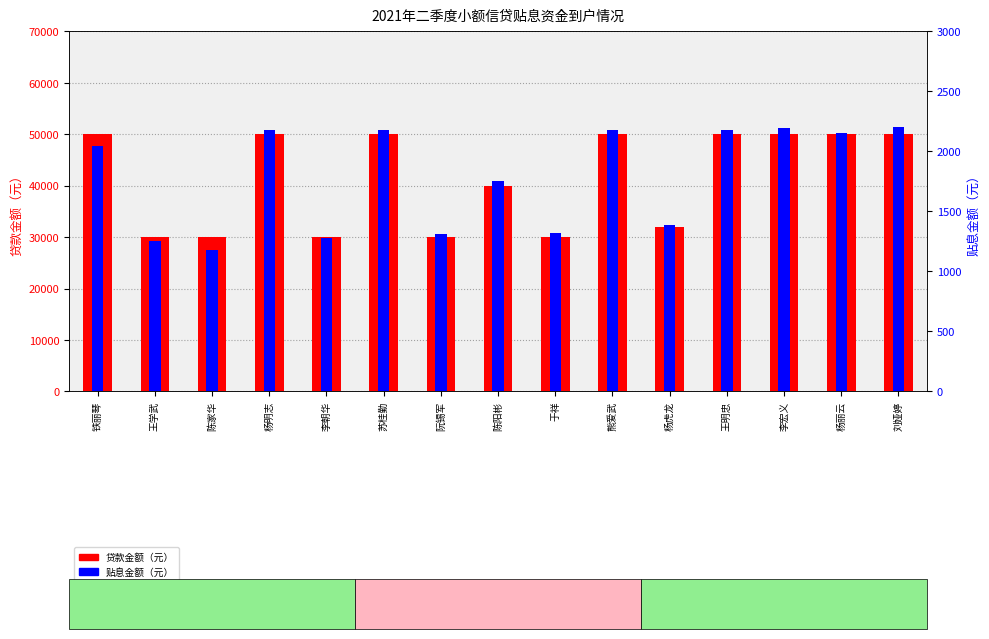

Where is 贴息金额（元） nearest to the value 1693?

陈阳彬